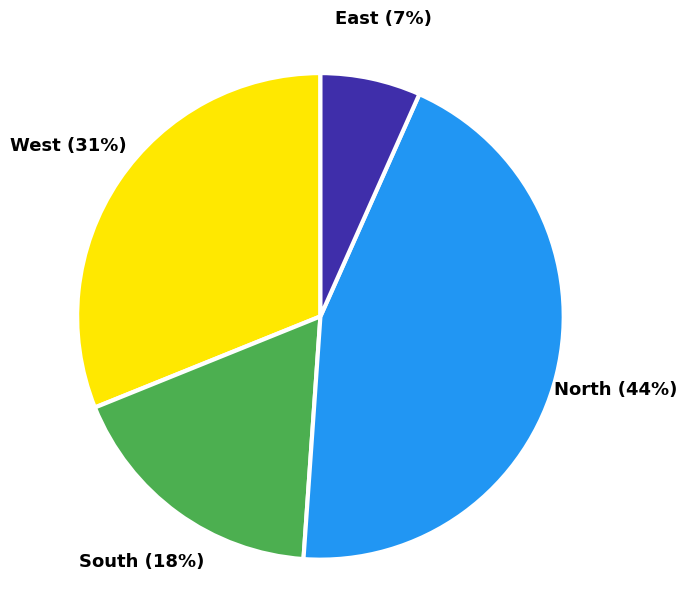

To the nearest percent, what is the average slice percentage?

25%